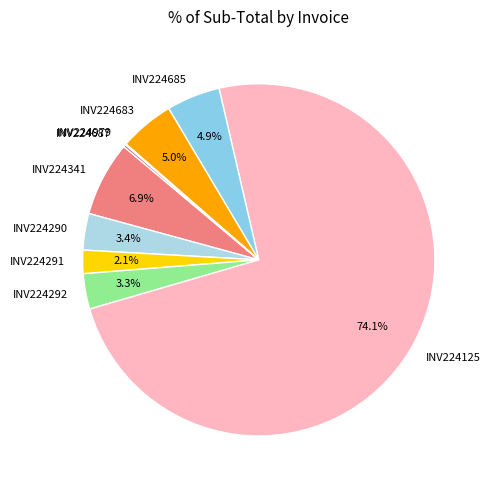

To the nearest percent, what is the difference between the INV224125 and INV224290 slice percentages?

71%